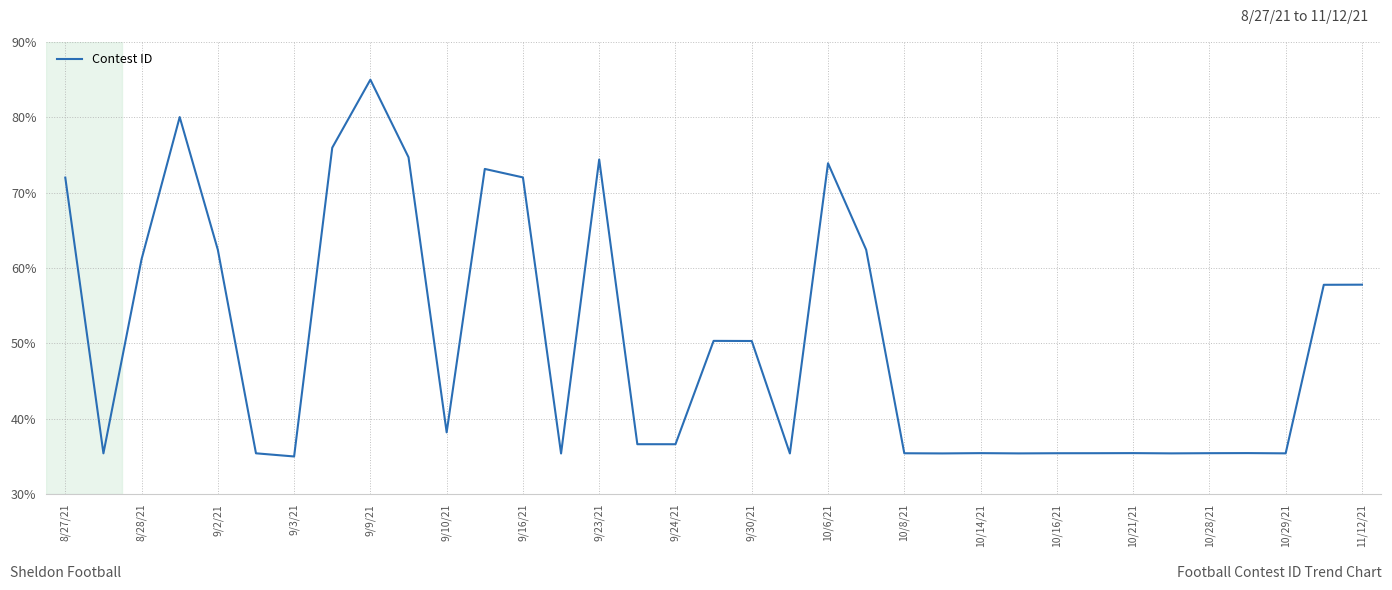

What is the difference between the maximum and minimum values?

50.0